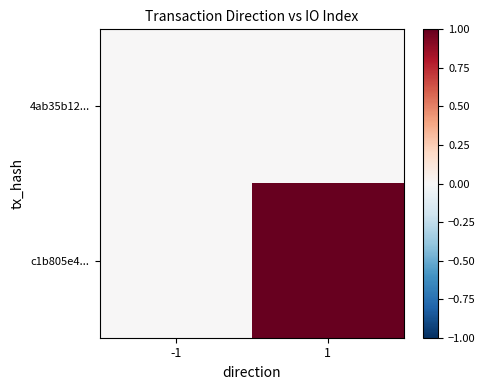

Rank the series by their average value, from highest to lowest.

c1b805e4..., 4ab35b12...